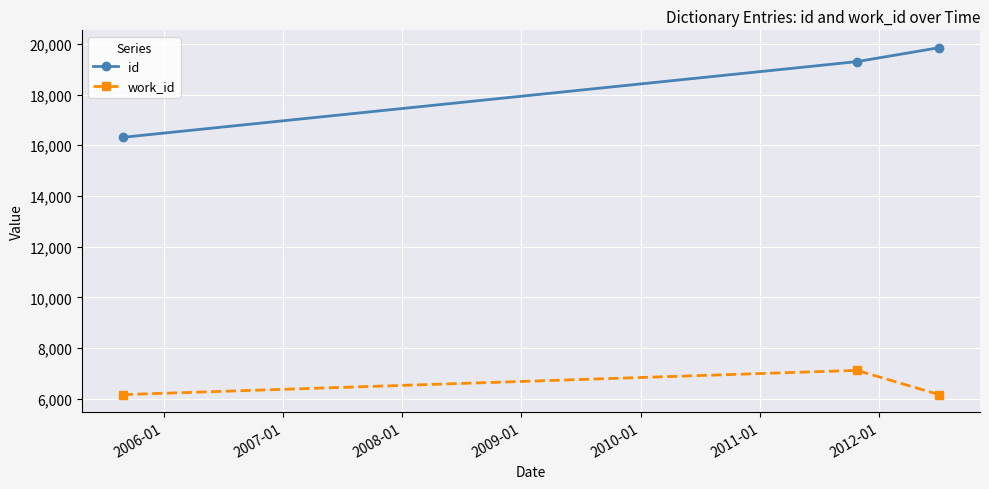

What is the sum of all work_id values?

19446